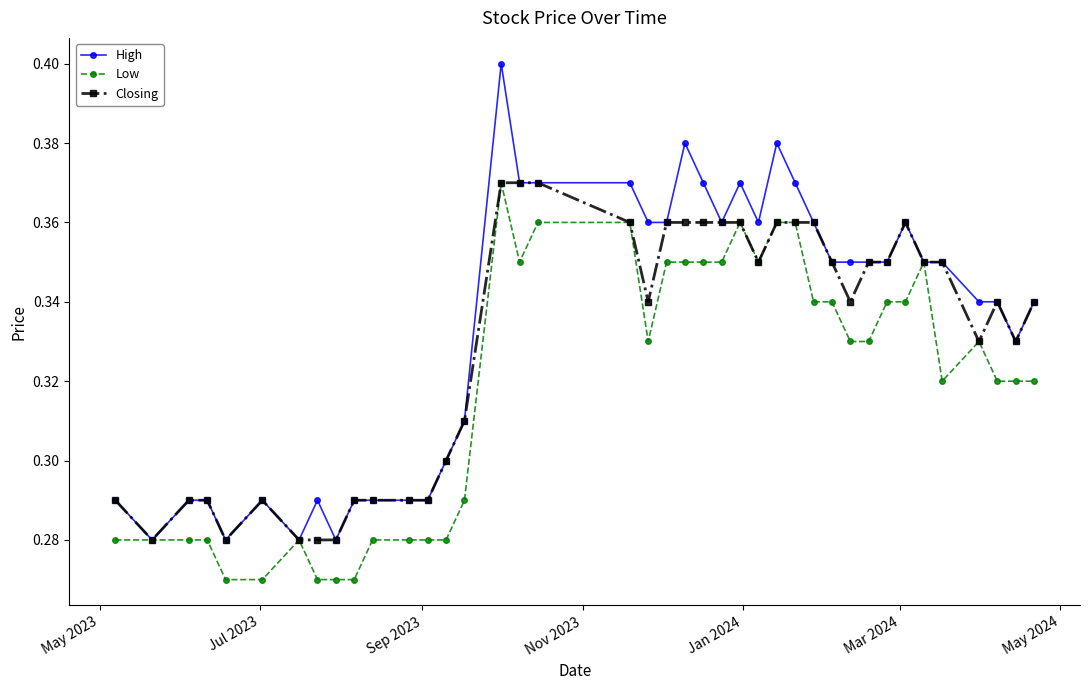

What are all the series names shown in the legend?

High, Low, Closing